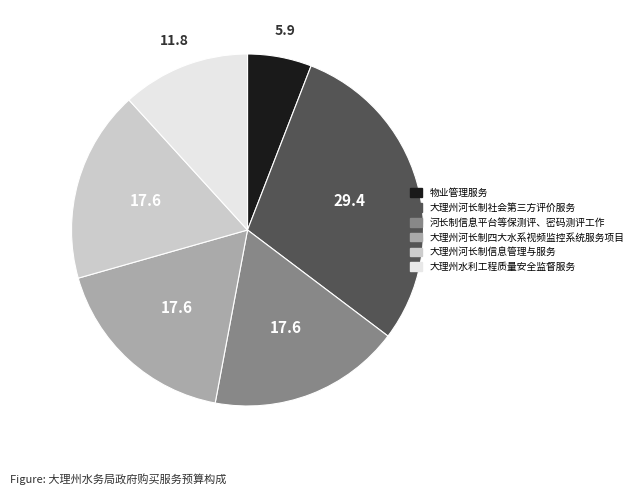

Does 大理州水利工程质量安全监督服务 account for over 50% of the chart?

No